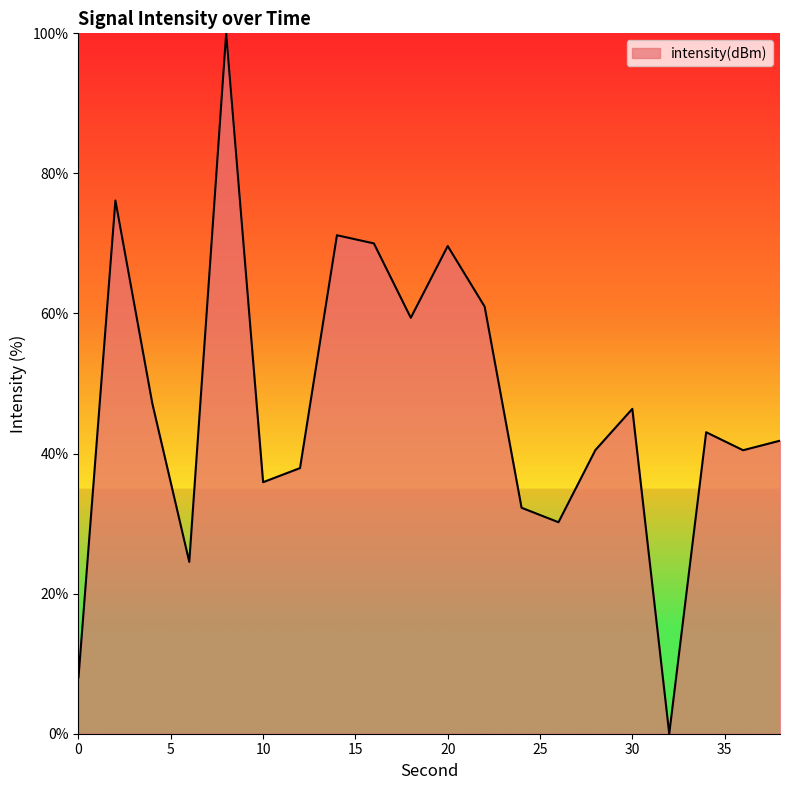

What is the difference between the maximum and minimum values?

100.0